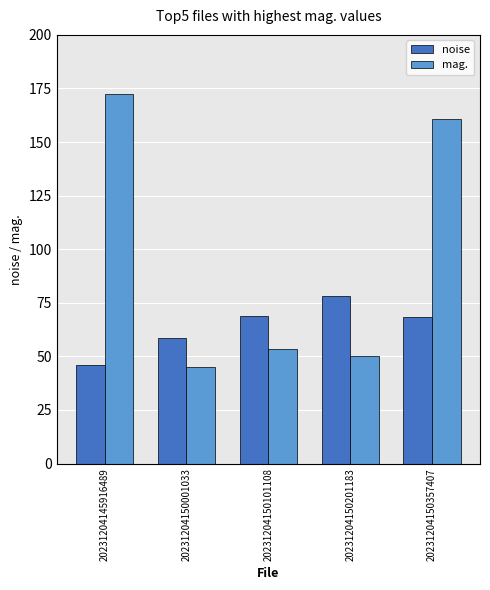

At which label does mag. first exceed 53?

20231204145916489